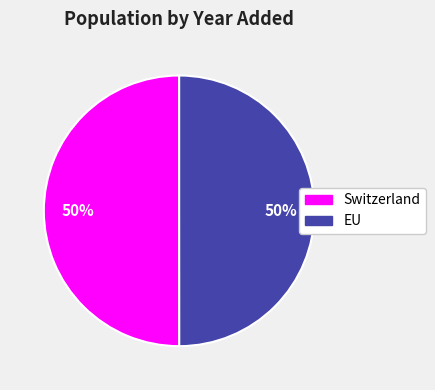

Combined, do Switzerland and EU account for over 50%?

Yes